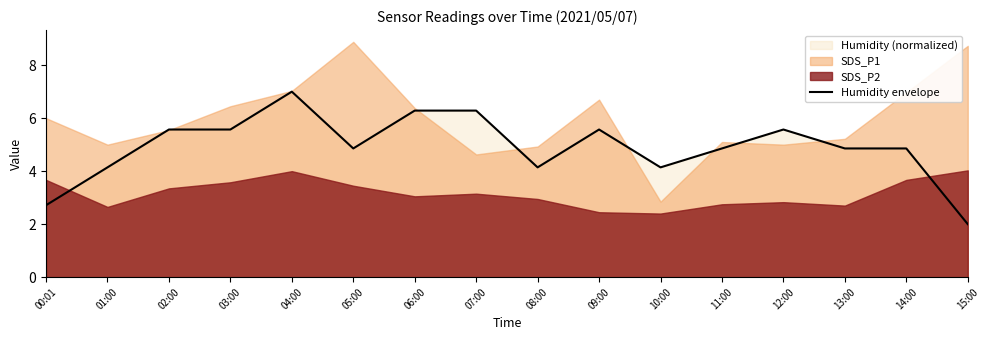

What is the difference between the second highest and second lowest values?

3.6